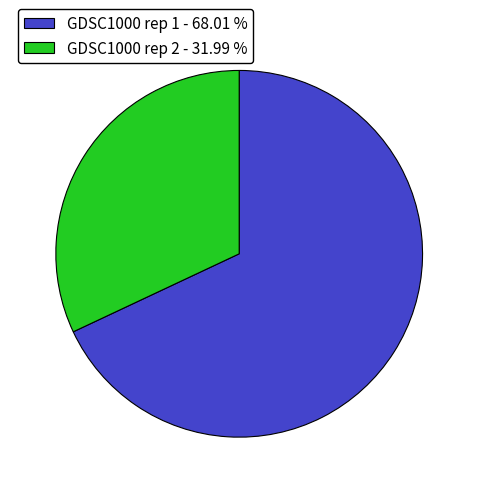

Count the number of slices in the pie.

2